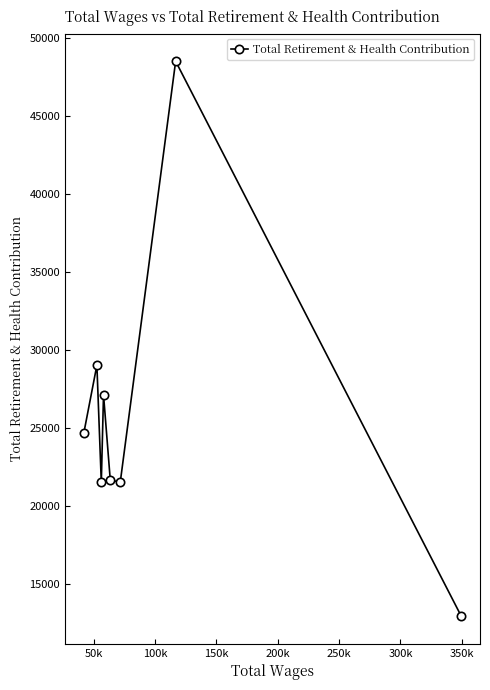

What is the value of the 4th point from the left?

27117